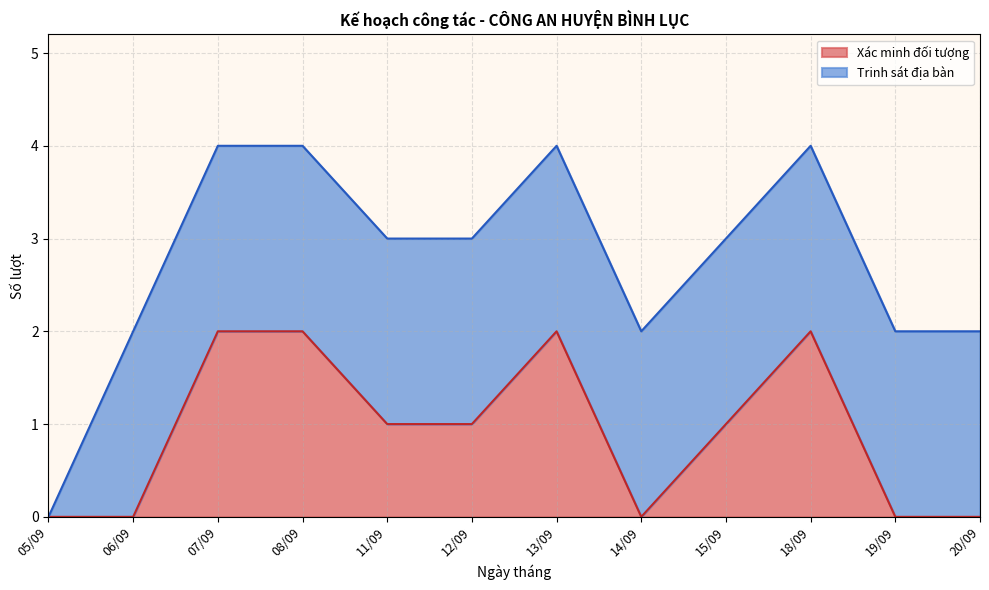

Where does the data first go above 1?

07/09